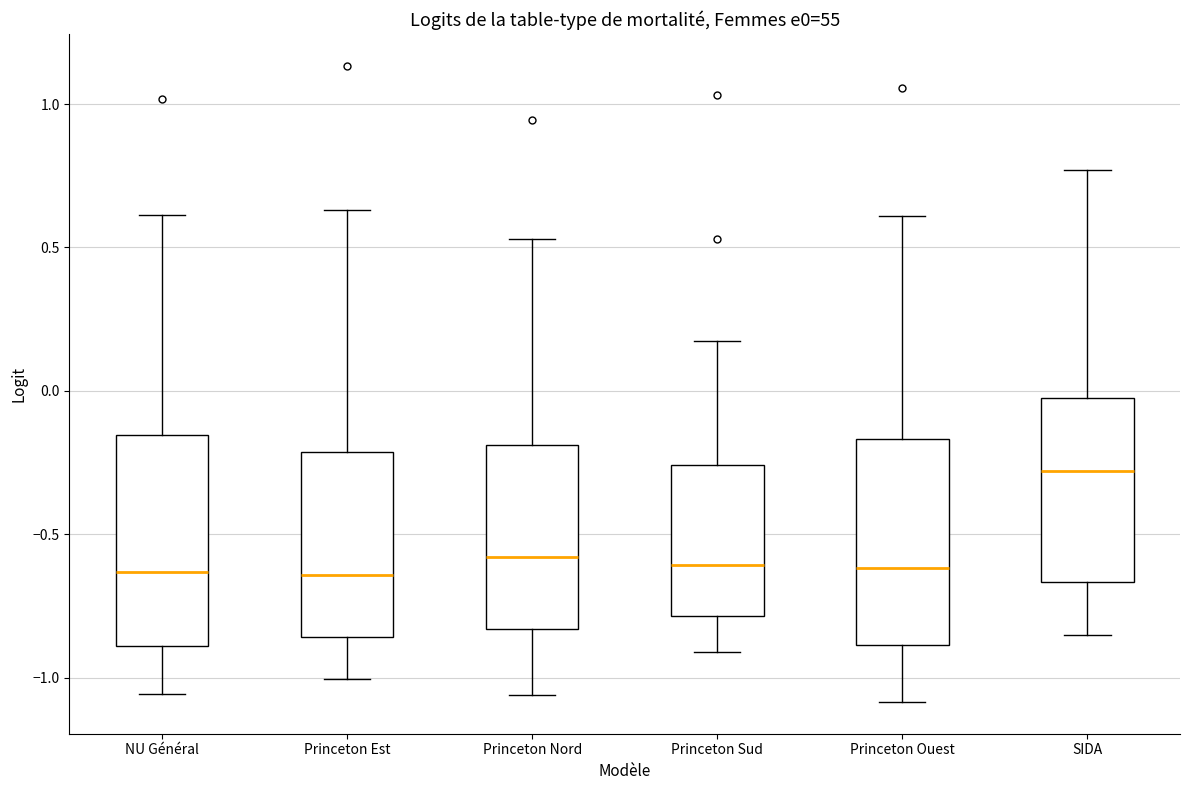

Reading left to right, transcribe this box plot: for each box, give where its median line is, the range the box spans, and where its two whiskers end, as read against the y-axis. The values are not printed on the chart, so give them approximately, as read against the axis.

NU Général: median -0.65, box -0.90 to -0.15, whiskers -1.05 to 0.60
Princeton Est: median -0.65, box -0.85 to -0.20, whiskers -1.00 to 0.65
Princeton Nord: median -0.60, box -0.85 to -0.20, whiskers -1.05 to 0.55
Princeton Sud: median -0.60, box -0.80 to -0.25, whiskers -0.90 to 0.20
Princeton Ouest: median -0.60, box -0.90 to -0.15, whiskers -1.10 to 0.60
SIDA: median -0.30, box -0.65 to 0.00, whiskers -0.85 to 0.75